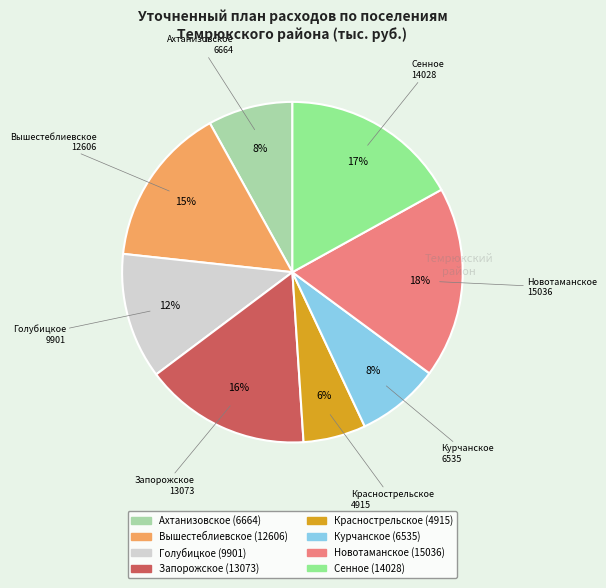

What percentage is the Голубицкое slice, to the nearest percent?

12%